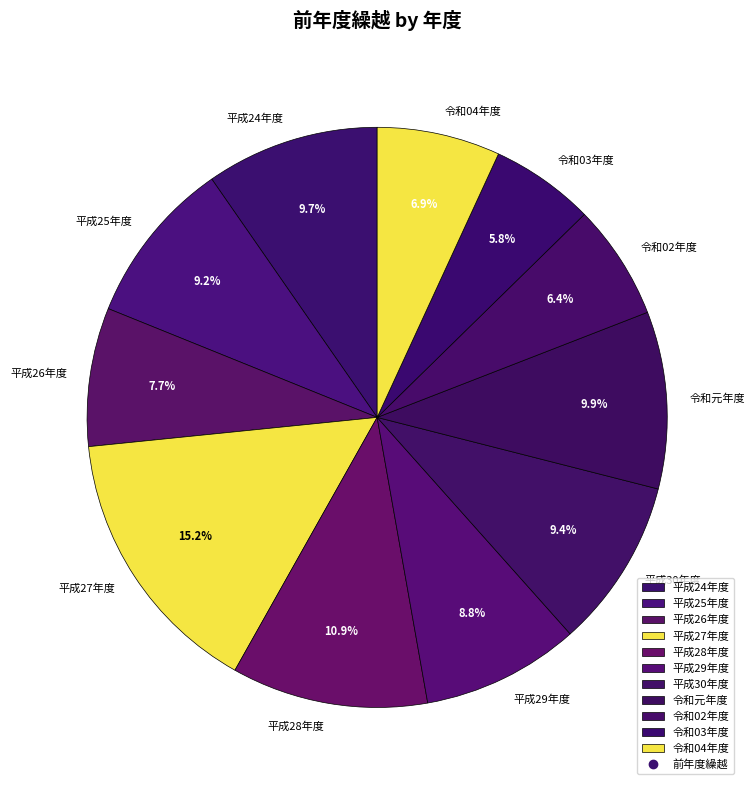

Is there any slice that represents more than half of the pie?

No